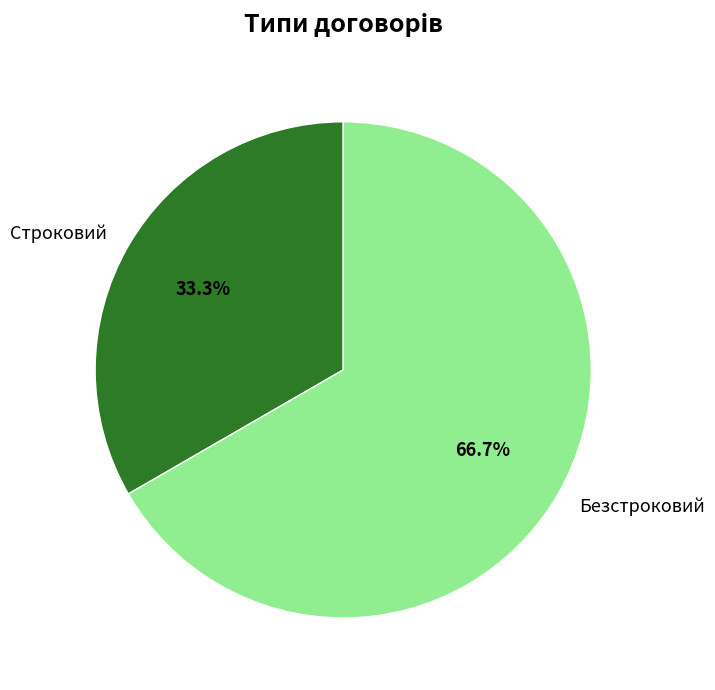

How many segments does this pie chart have?

2